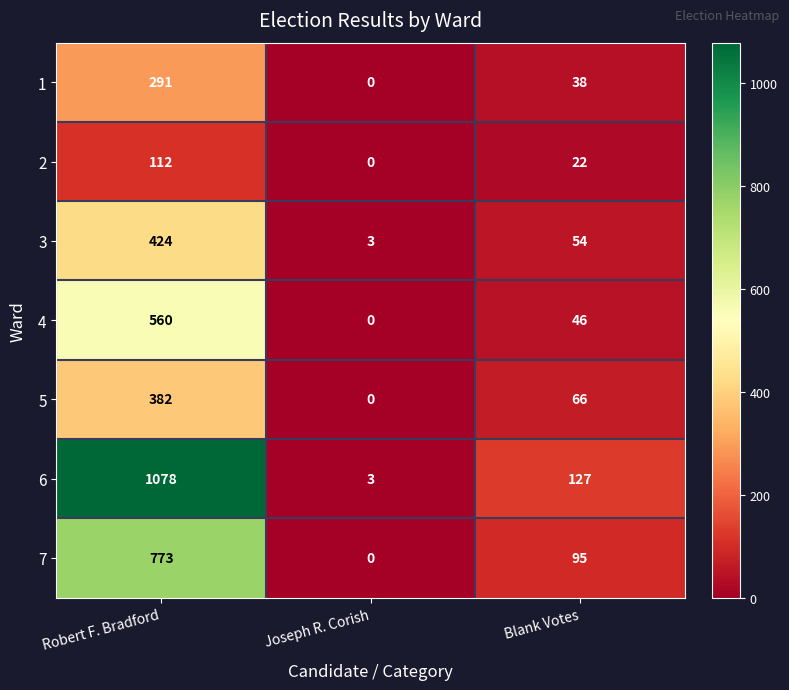

What is the difference between the highest and lowest values at Joseph R. Corish?

3